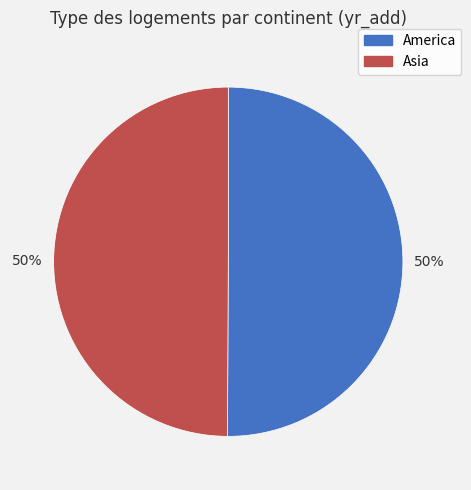

What is the ratio of the value at Asia to the value at America?

1.0